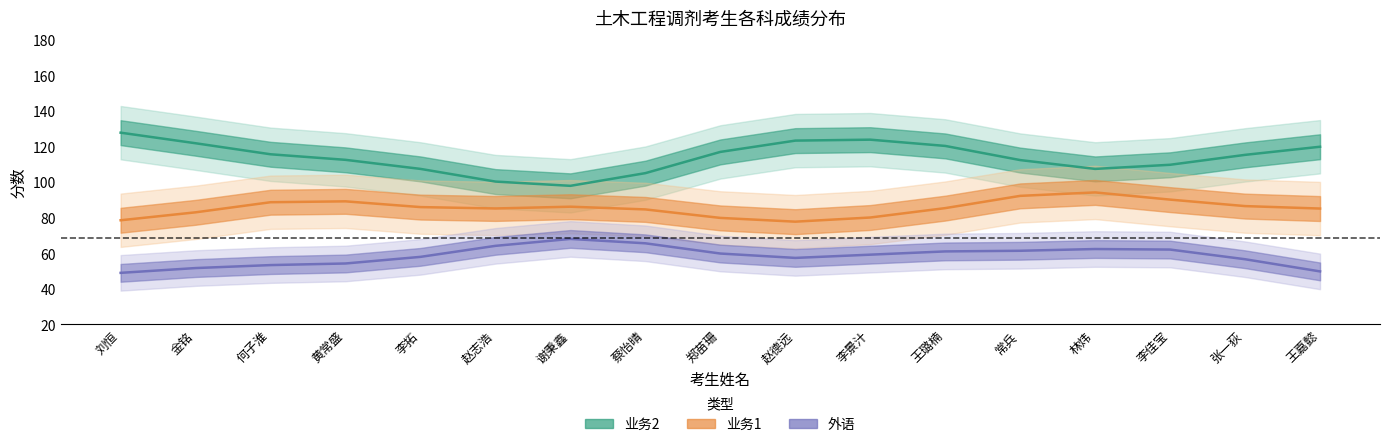

Reading left to right, what are all the values shown in this chart?

业务2: 刘恒=127.8	金铭=121.9	何子淮=115.7	黄常盛=112.5	李拓=107.4	赵志浩=100.3	谢秉鑫=97.9	蔡怡晴=105.1	郑苗珊=117.0	赵德远=123.3	李景汁=123.9	王璐楠=120.4	常兵=112.4	林炜=107.4	李佳宝=109.8	张一荻=115.3	王嘉懿=119.9
业务1: 刘恒=78.6	金铭=83.0	何子淮=88.7	黄常盛=89.2	李拓=86.0	赵志浩=85.2	谢秉鑫=86.2	蔡怡晴=84.7	郑苗珊=79.9	赵德远=77.8	李景汁=80.1	王璐楠=85.4	常兵=92.3	林炜=94.2	李佳宝=90.2	张一荻=86.5	王嘉懿=85.1
外语: 刘恒=49.0	金铭=51.7	何子淮=53.4	黄常盛=54.3	李拓=58.0	赵志浩=64.2	谢秉鑫=68.1	蔡怡晴=65.6	郑苗珊=59.9	赵德远=57.4	李景汁=59.2	王璐楠=61.0	常兵=61.4	林炜=62.4	李佳宝=62.1	张一荻=56.7	王嘉懿=49.8